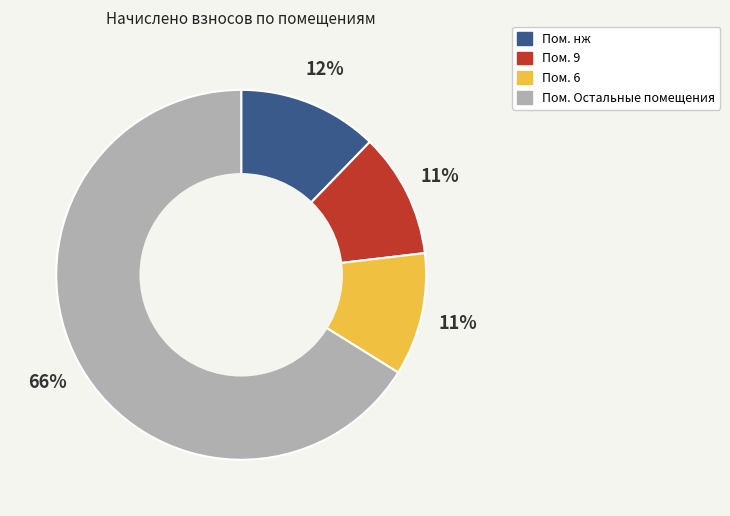

To the nearest percent, what is the difference between the largest and smallest slice percentages?

55%